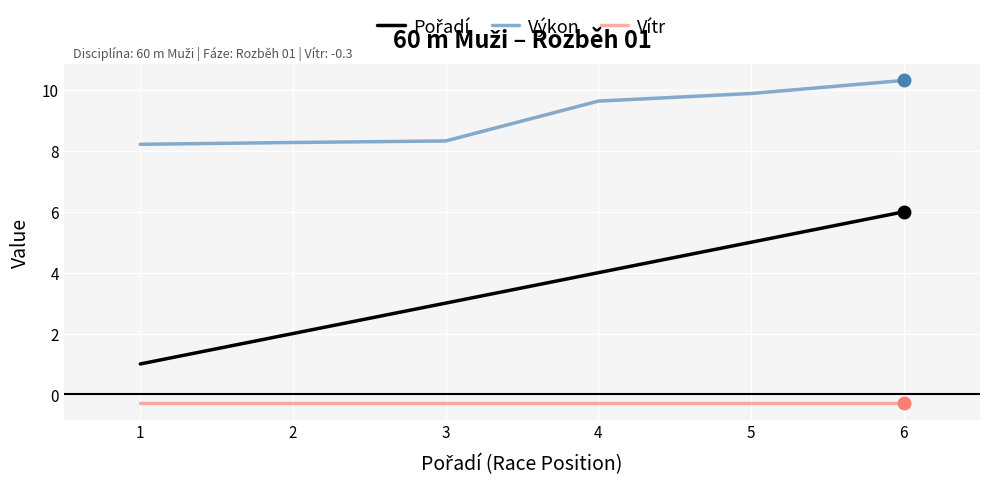

What is the highest value of the Výkon series?

10.3